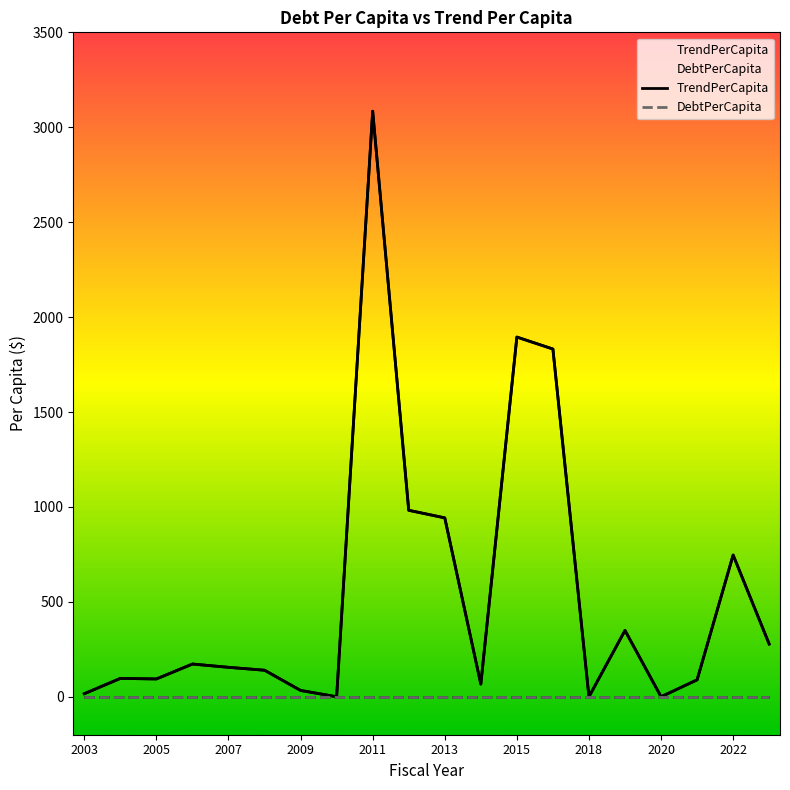

Does the chart display data point markers on the line(s)?

No